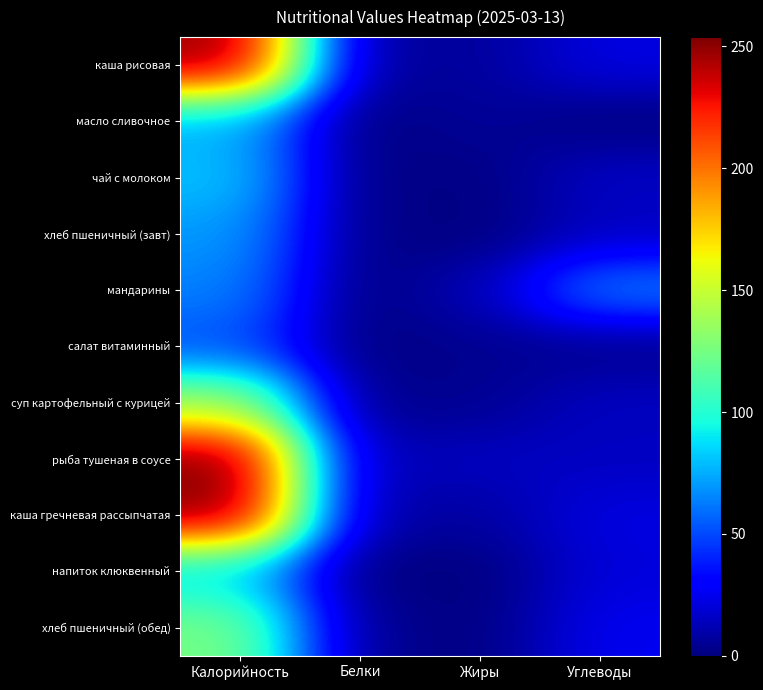

Between Белки and Калорийность, which is larger?

Калорийность